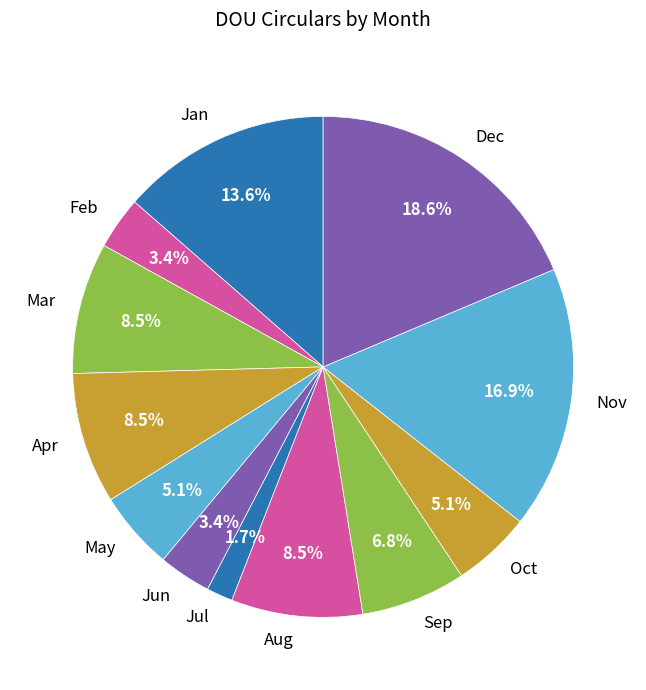

To the nearest percent, what percentage of the pie is Jun?

3%